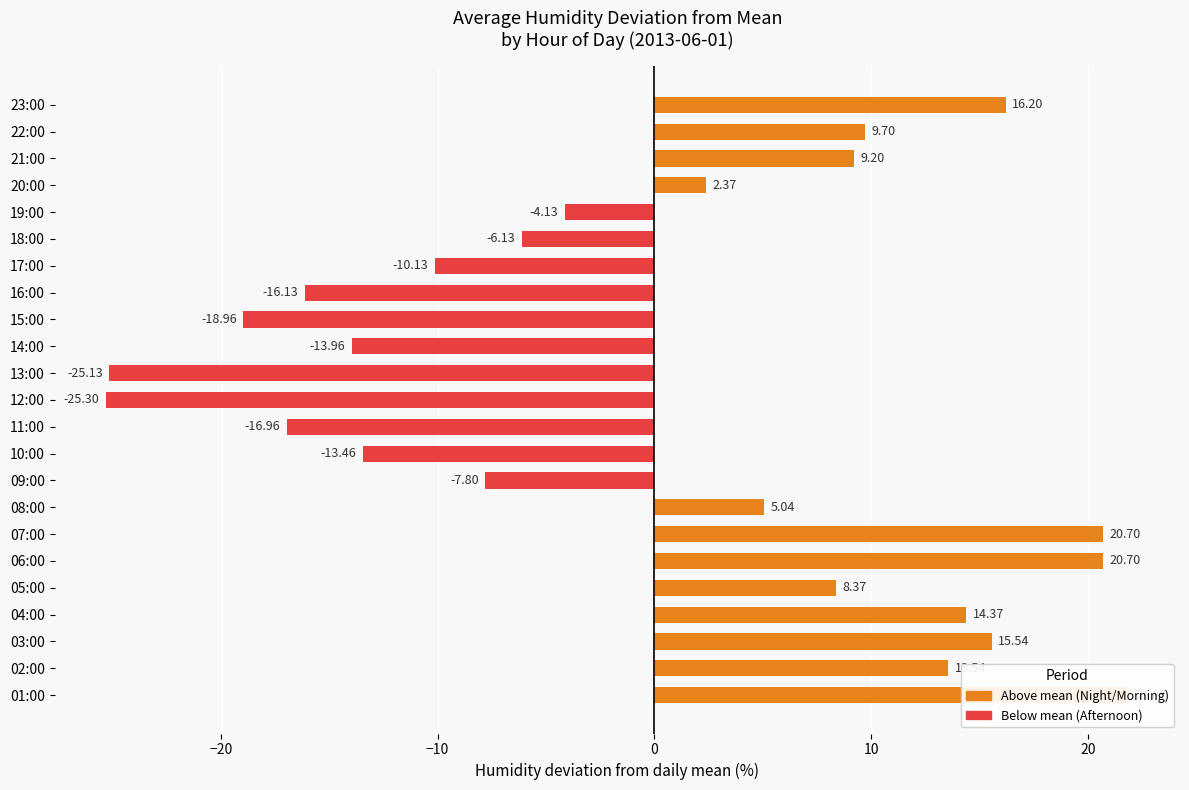

True or false: Above mean (Night/Morning) has a value of 0.0 at 10:00.

True